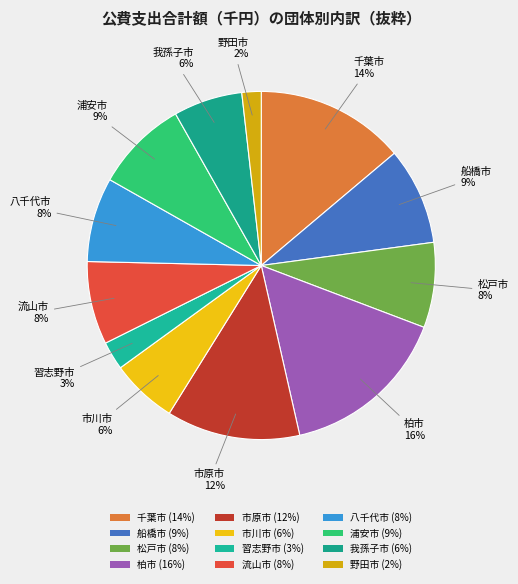

Count the number of slices in the pie.

12